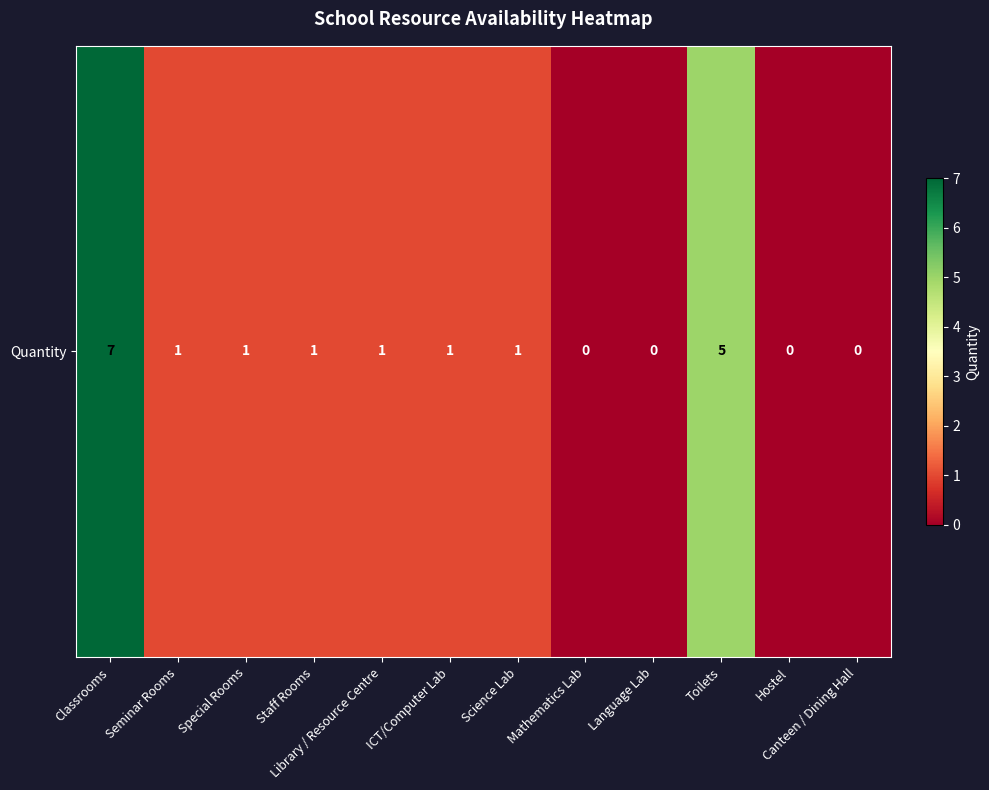

The value at Hostel is -5. True or false?

False